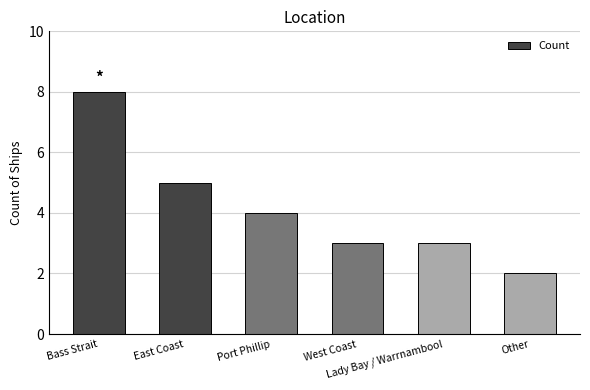

Reading right to left, what are all the values shown in this chart?

Other=2	Lady Bay / Warrnambool=3	West Coast=3	Port Phillip=4	East Coast=5	Bass Strait=8